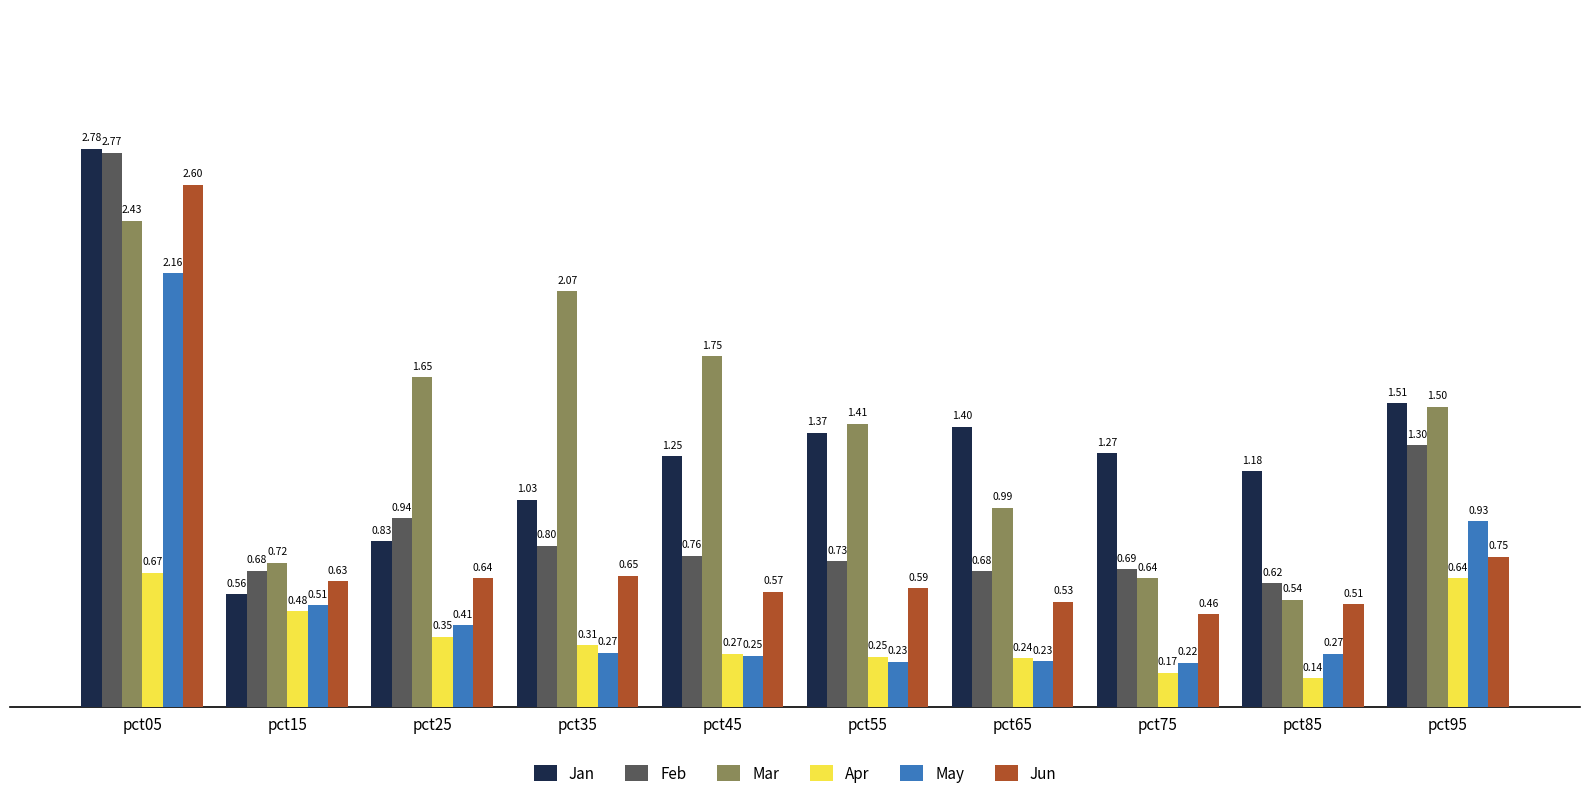

At which label does Mar reach its minimum?

pct85